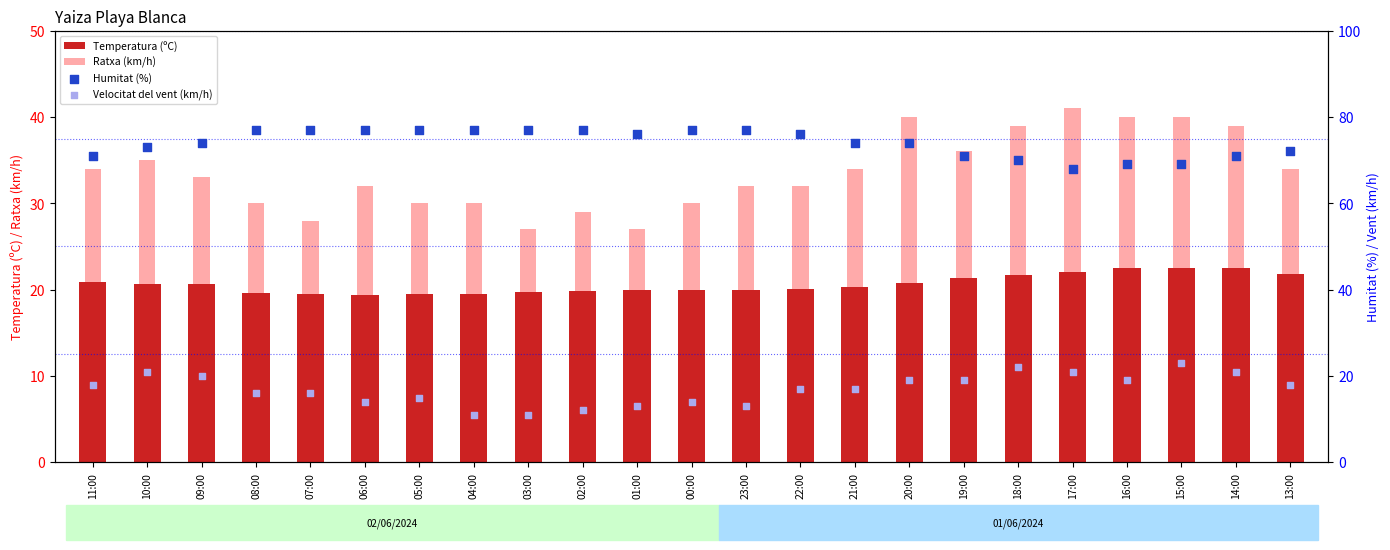

What are all the series names shown in the legend?

Temperatura (ºC), Ratxa (km/h), Humitat (%), Velocitat del vent (km/h)